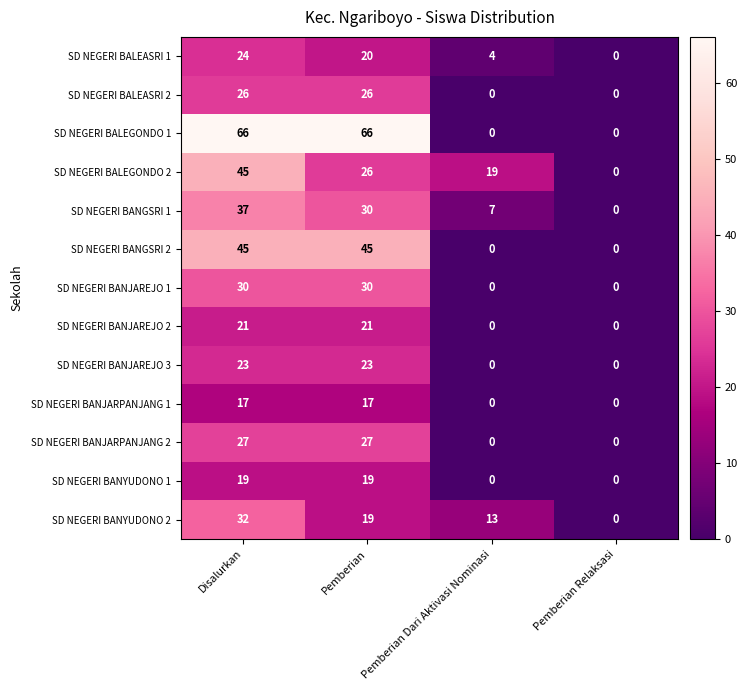

What is the difference between the SD NEGERI BANYUDONO 1 values at Disalurkan and Pemberian Dari Aktivasi Nominasi?

19